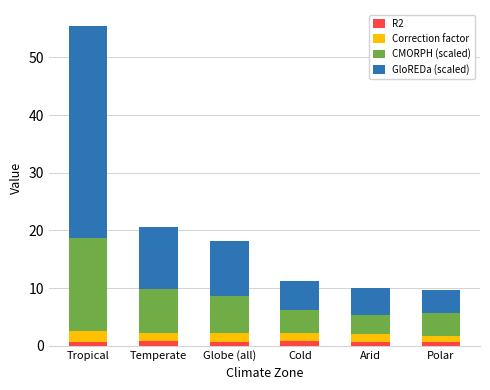

What are all the series names shown in the legend?

R2, Correction factor, CMORPH (scaled), GloREDa (scaled)